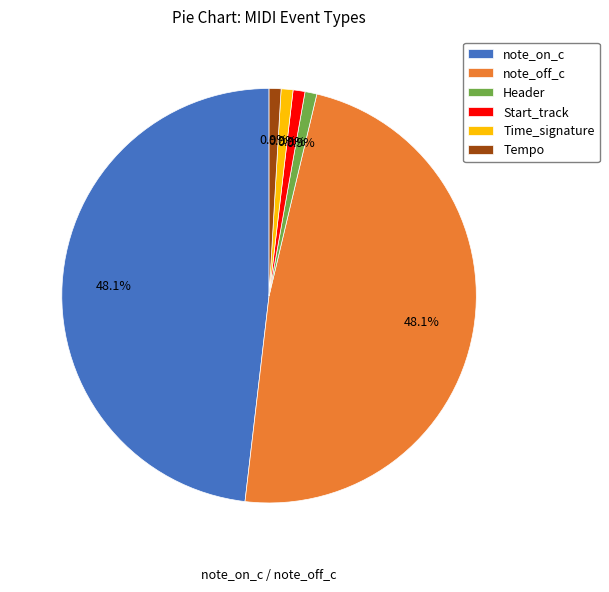

To the nearest percent, what portion does note_on_c represent?

48%